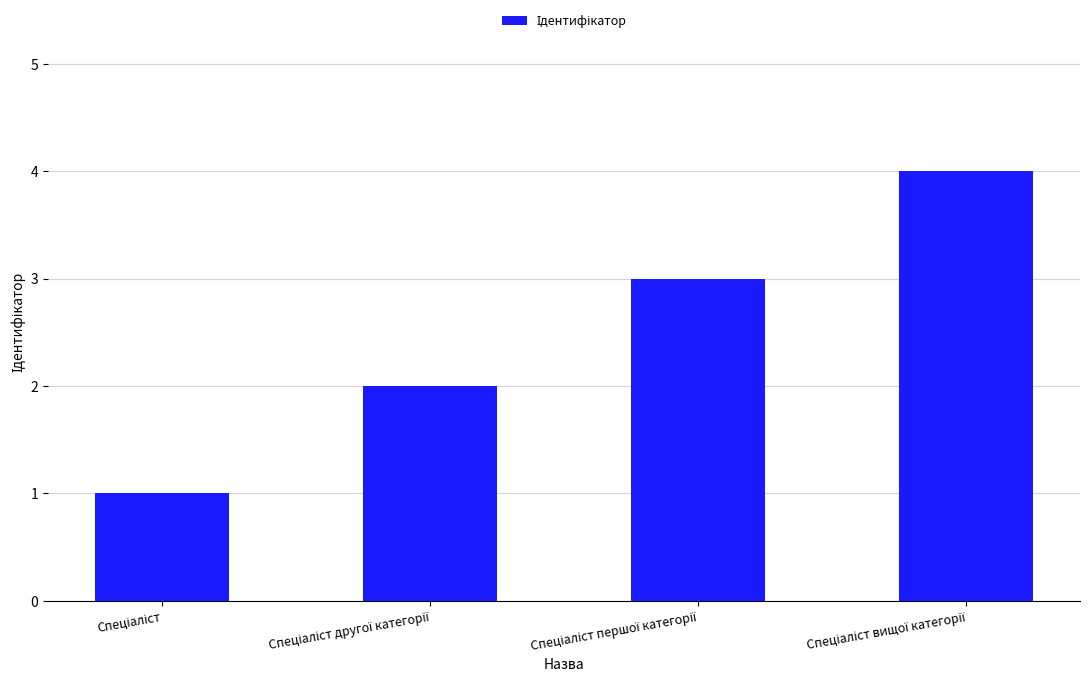

What is the smallest value displayed?

1